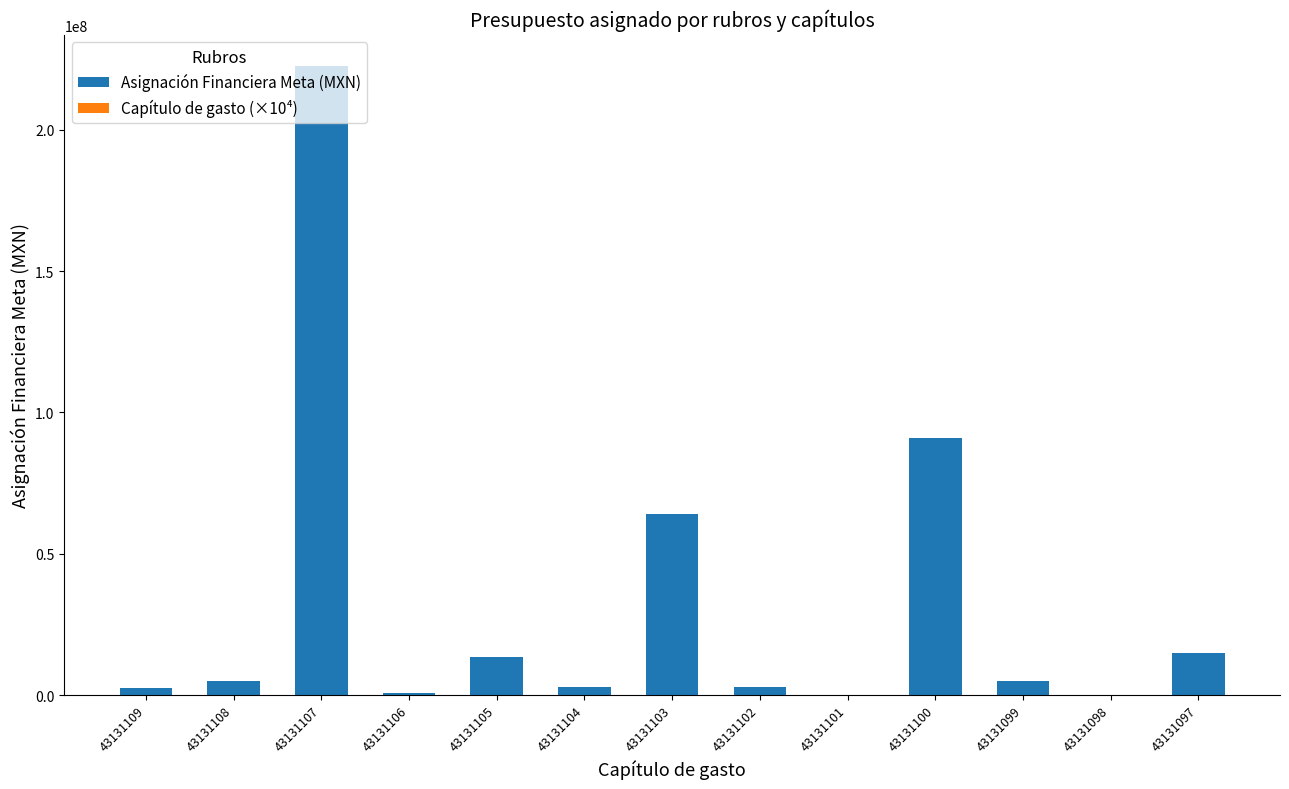

What is the sum of all Asignación Financiera Meta (MXN) values?

424575416.0